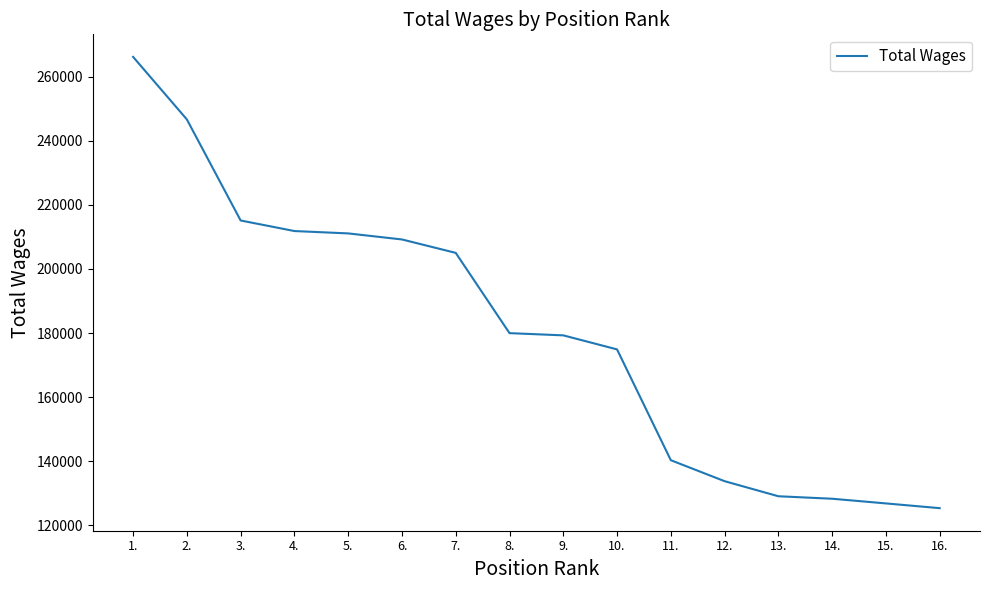

What is the difference between the values at 15. and 7.?

78164